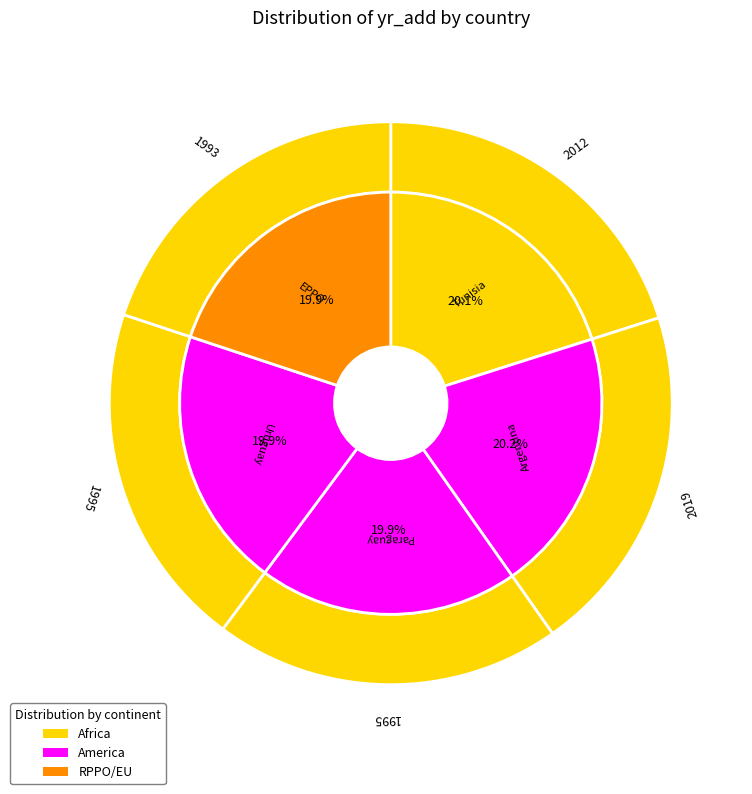

To the nearest percent, what percentage of the pie is Tunisia?

20%